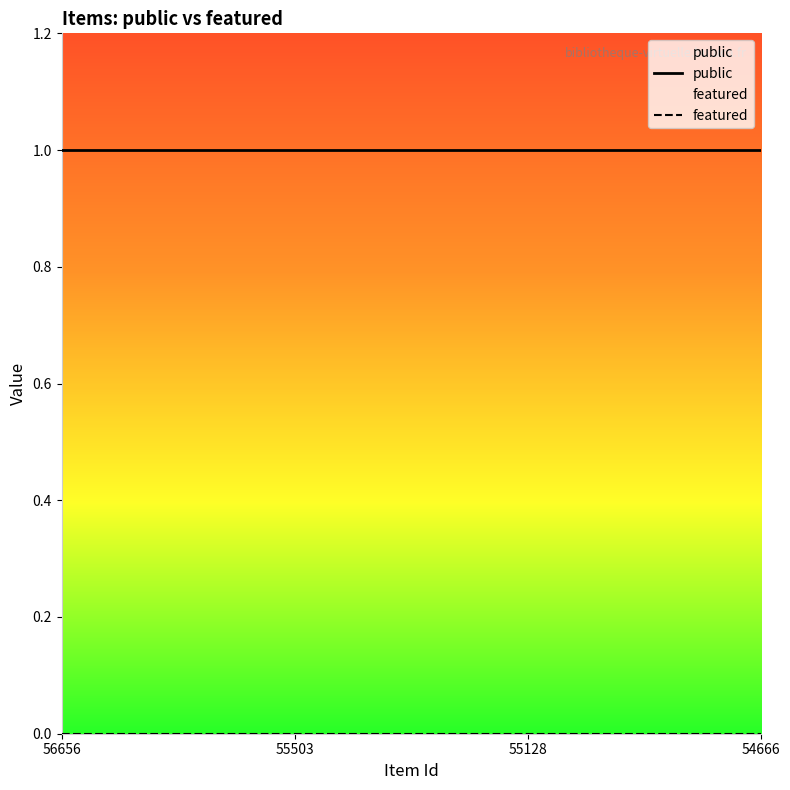

What is the value of the public point at the 3rd from the left?

1